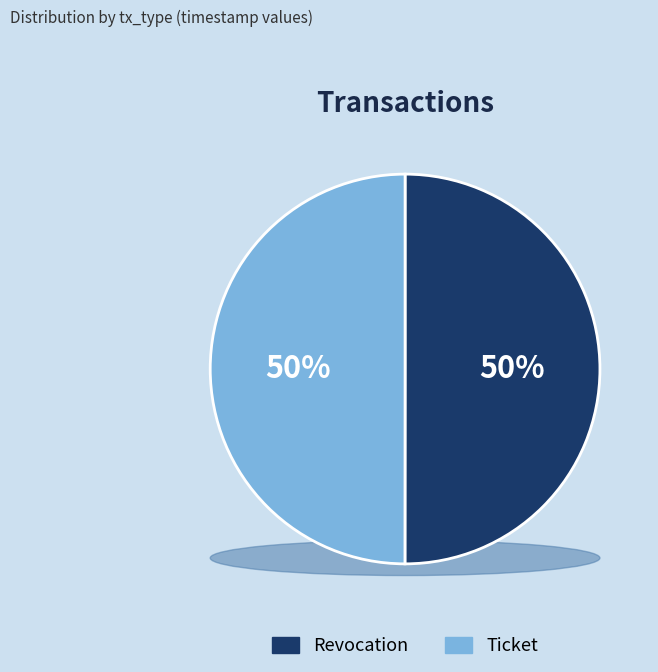

True or false: Ticket accounts for 62% of the total.

False